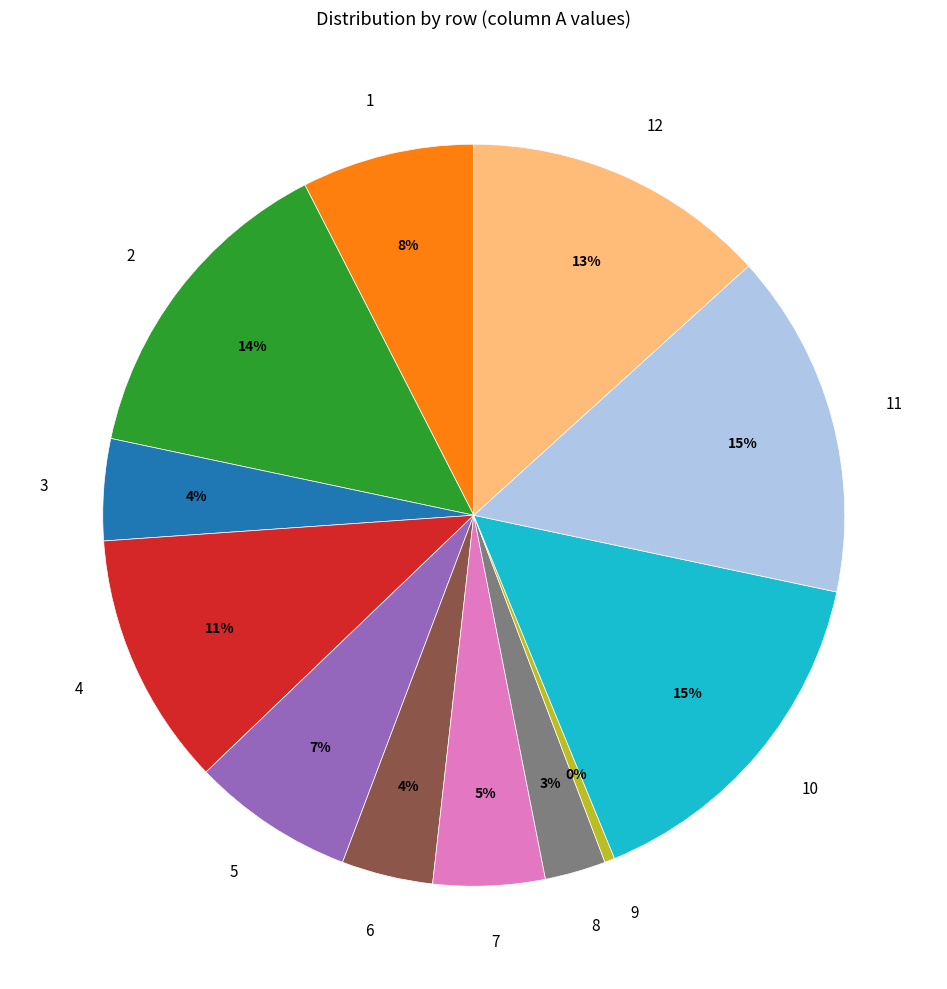

Count the number of slices in the pie.

12